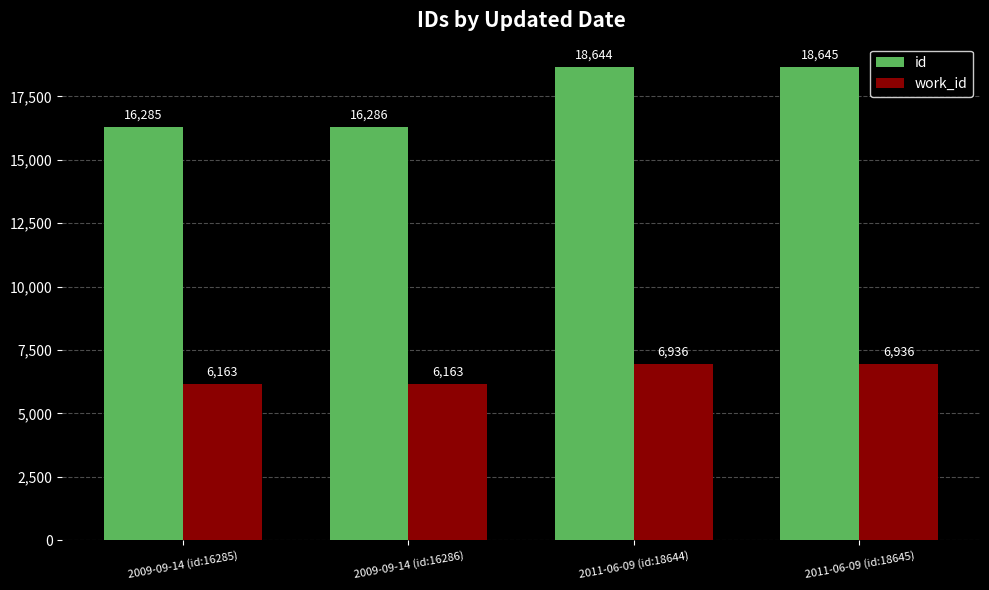

What are all the series names shown in the legend?

id, work_id